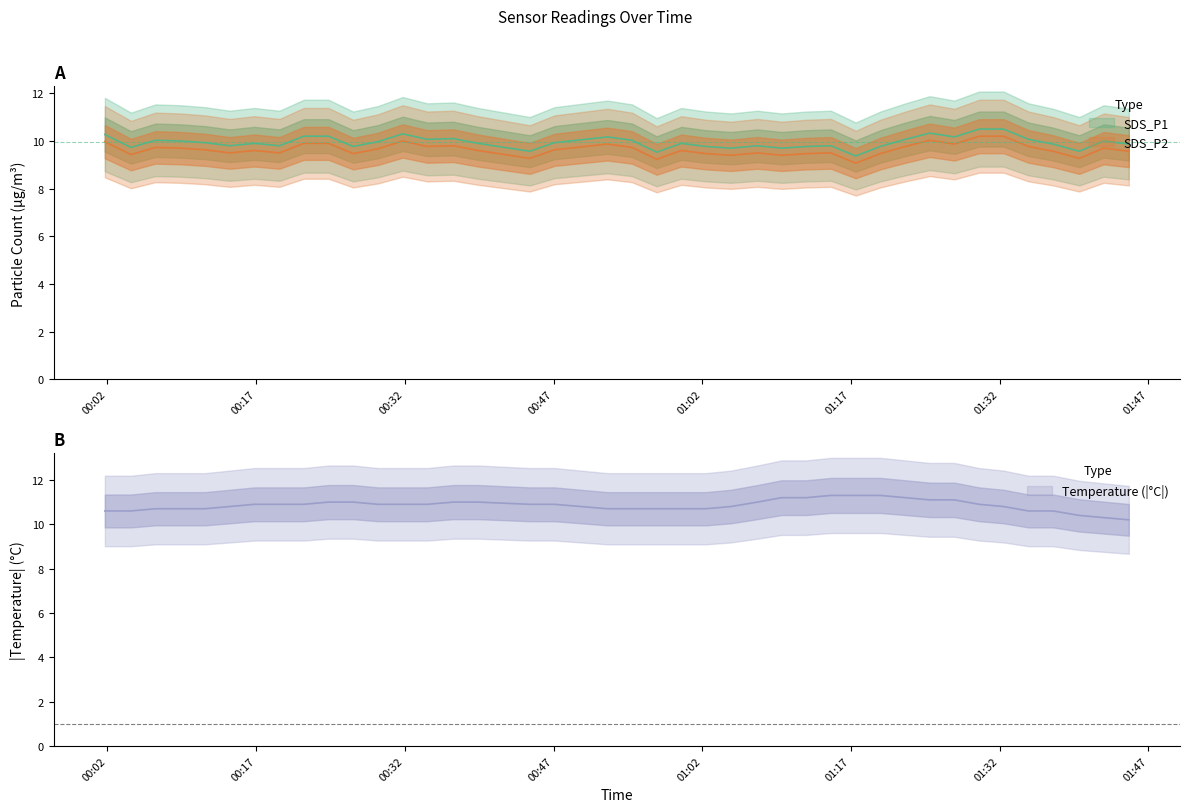

List the series in order of their peak value, highest first.

Temp, SDS_P1, SDS_P2